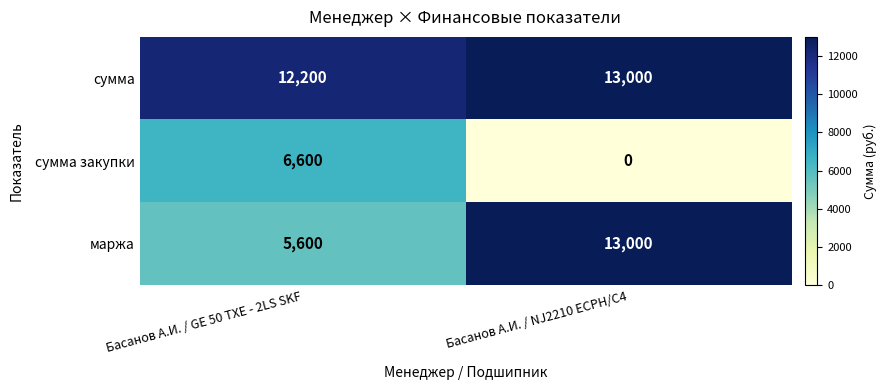

Reading left to right, list all the values displayed in this chart.

сумма: Басанов А.И. / GE 50 TXE - 2LS SKF=12200	Басанов А.И. / NJ2210 ECPH/C4=13000
сумма закупки: Басанов А.И. / GE 50 TXE - 2LS SKF=6600	Басанов А.И. / NJ2210 ECPH/C4=0
маржа: Басанов А.И. / GE 50 TXE - 2LS SKF=5600	Басанов А.И. / NJ2210 ECPH/C4=13000